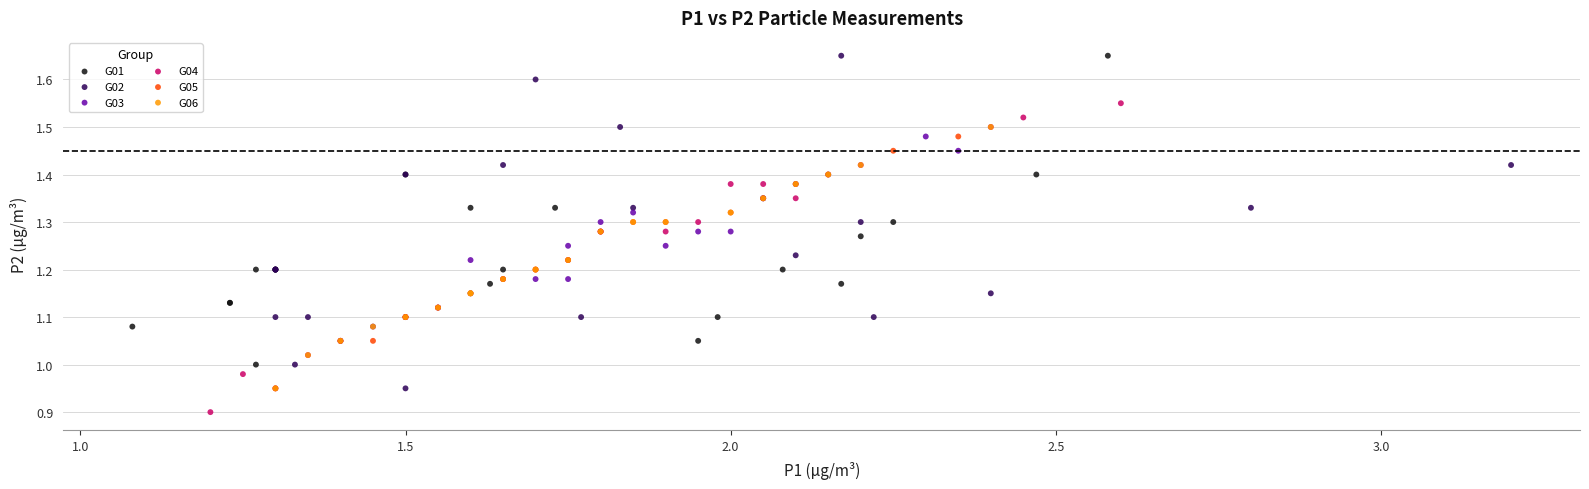

Which series has the largest Y range (max minus min)?

G02